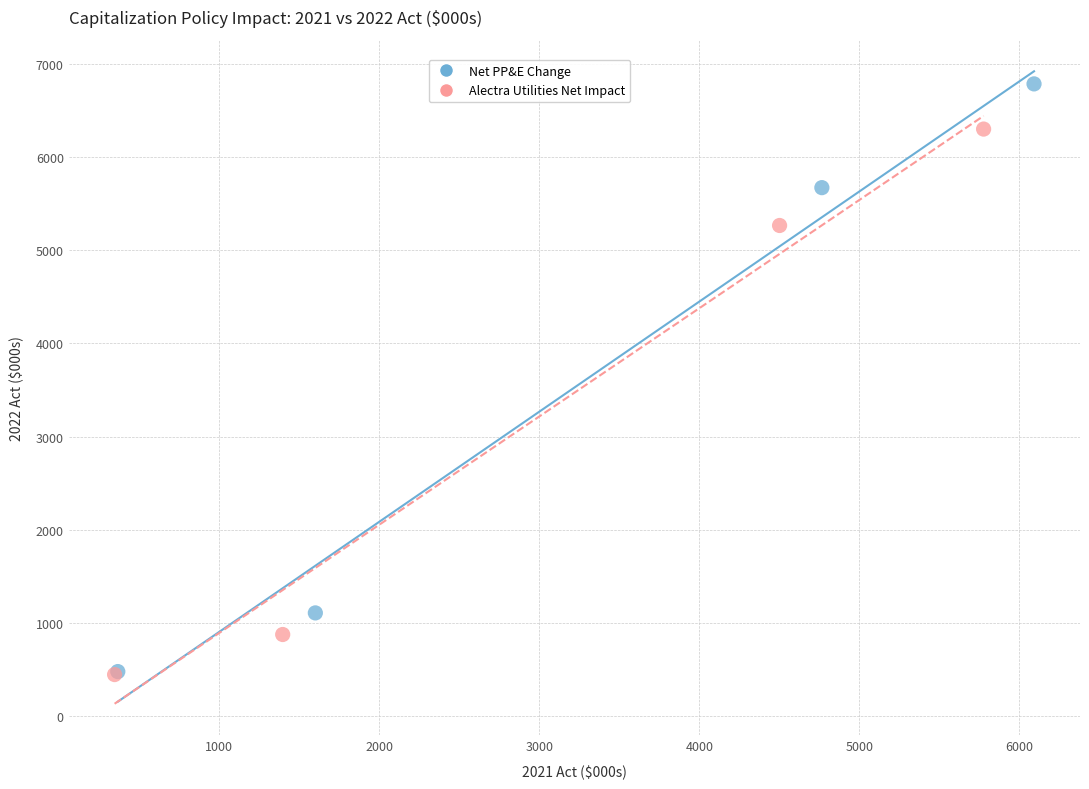

Which series has the widest spread of Y values?

Net PP&E Change